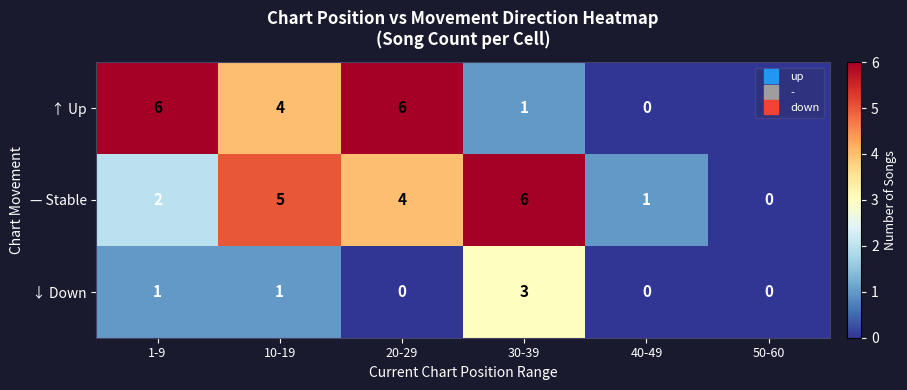

Is it true that ↓ Down equals 0 at 50-60?

True